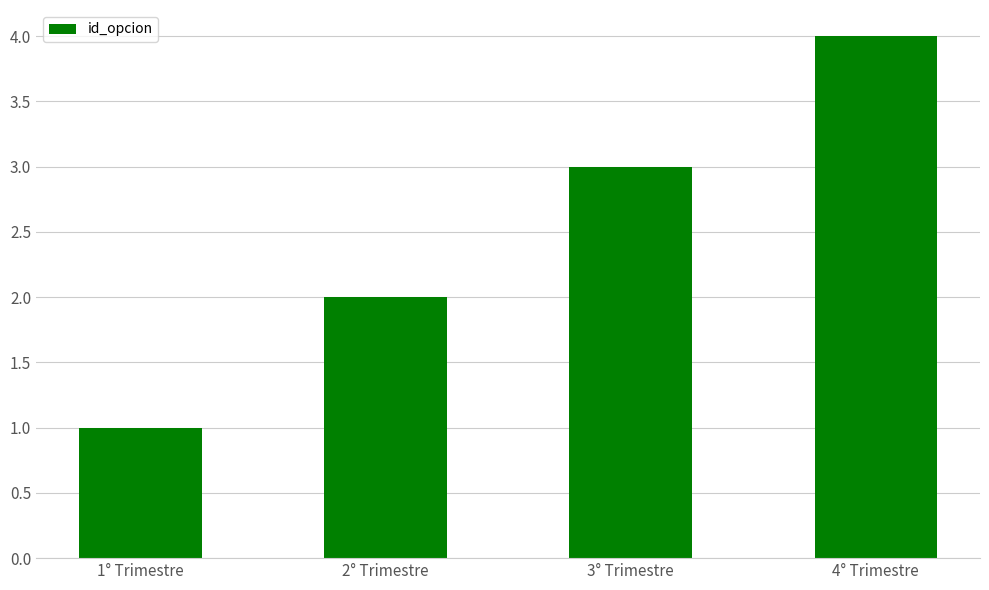

What is the value of the 4th bar from the left?

4